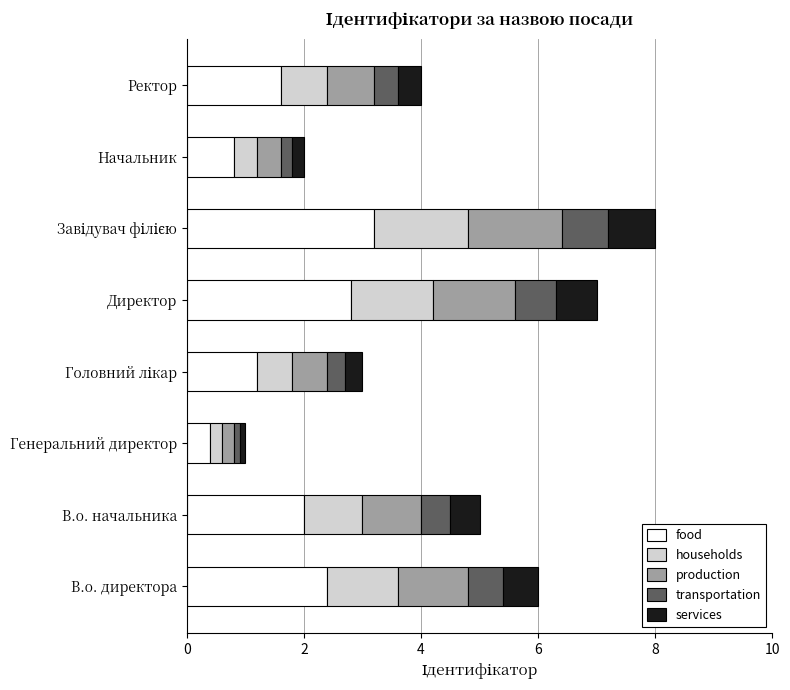

What is the average value of the food series?

1.8